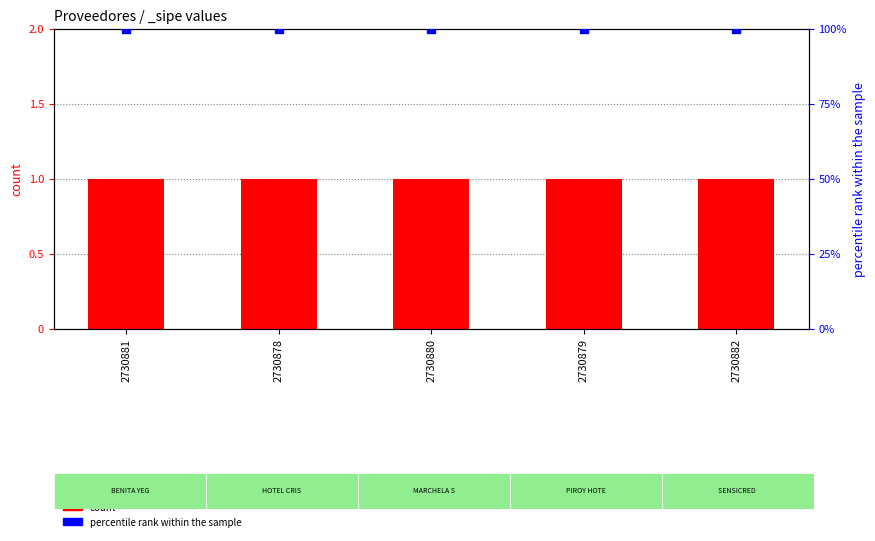

What is the total value across all series at 2730878?

3